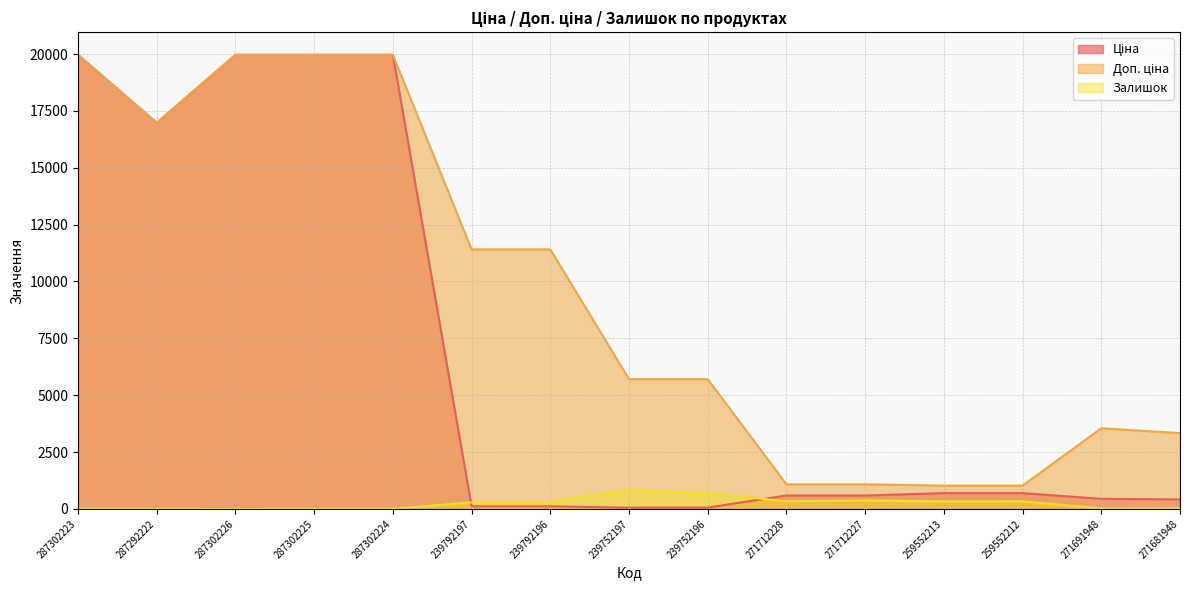

Which category has the lowest value across all series?

287302226